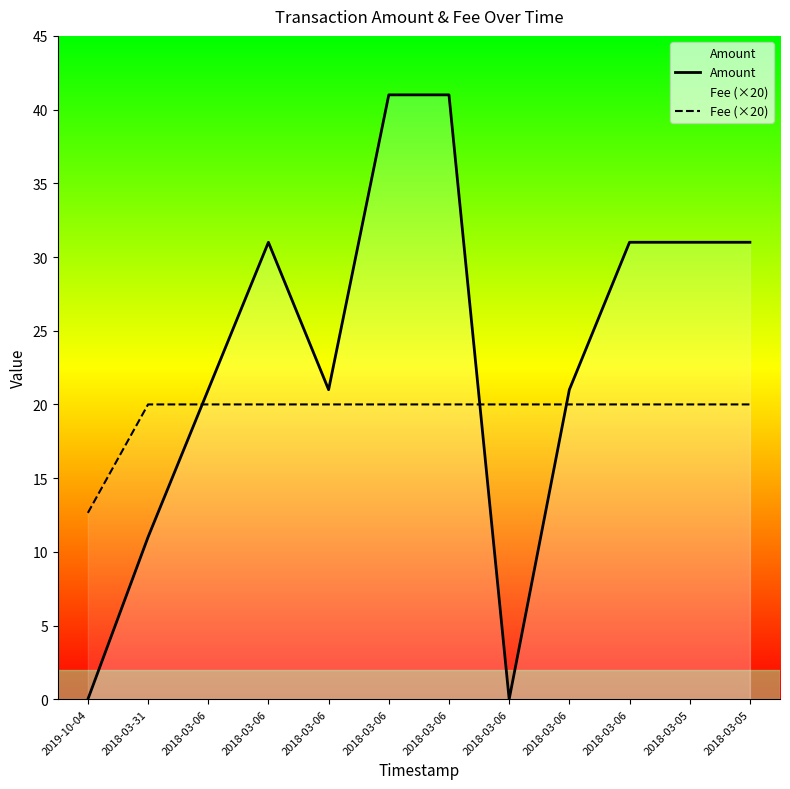

Is it true that Fee (×20) equals 32.3 at 2018-03-05?

False